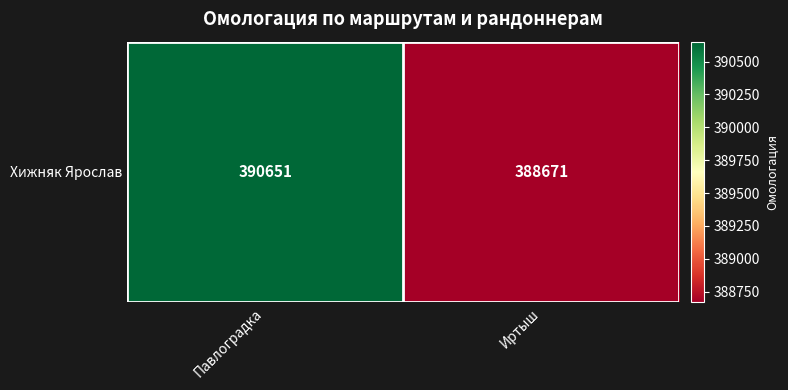

At which label is the value closest to 389661?

Павлоградка